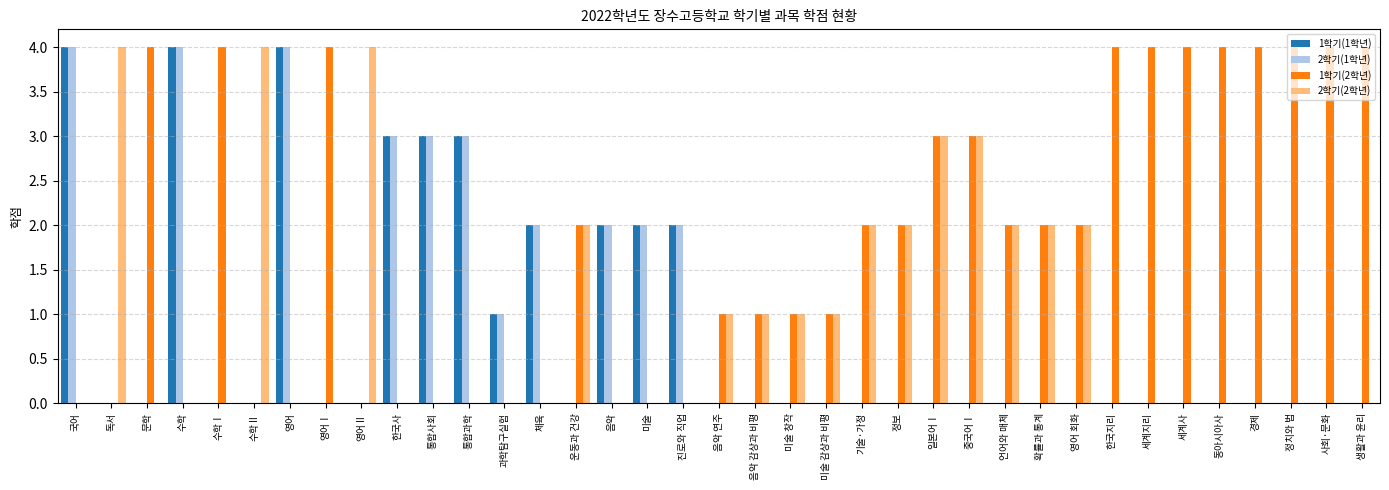

What is the total value across all series at 동아시아사?

4